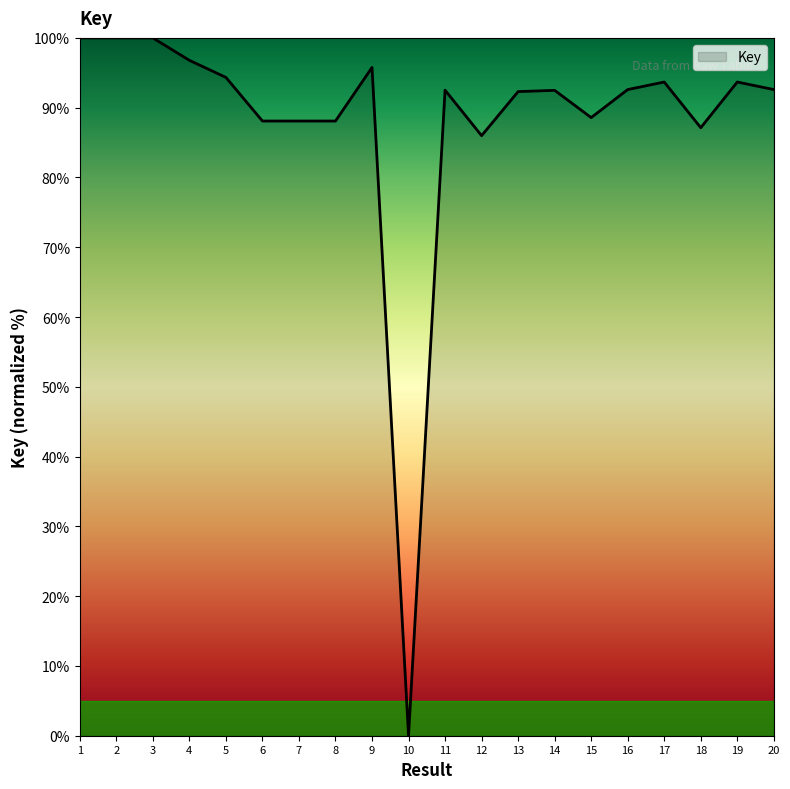

What is the change in value from 7 to 14?

+4.4